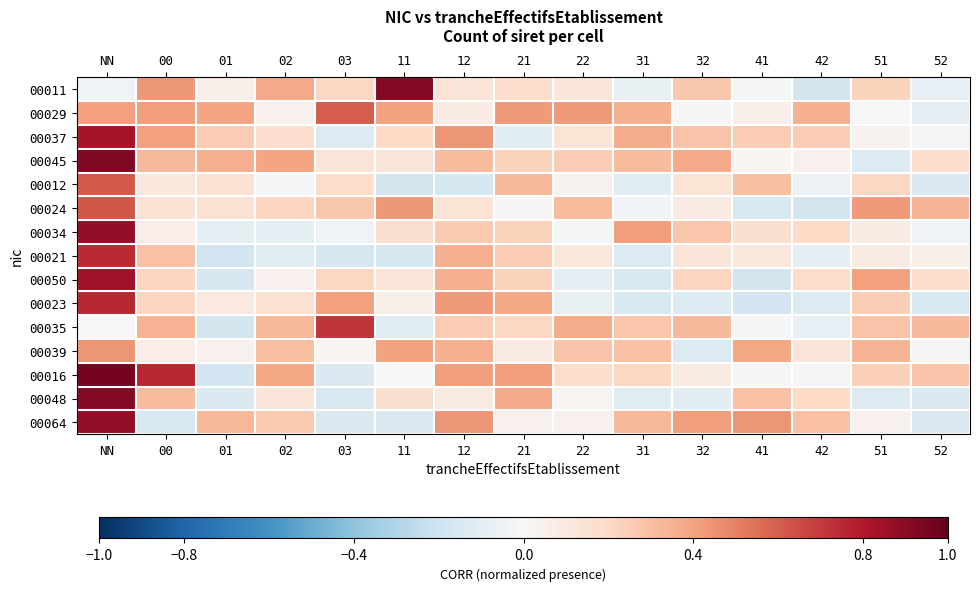

At which category does the chart reach its peak across all series?

NN